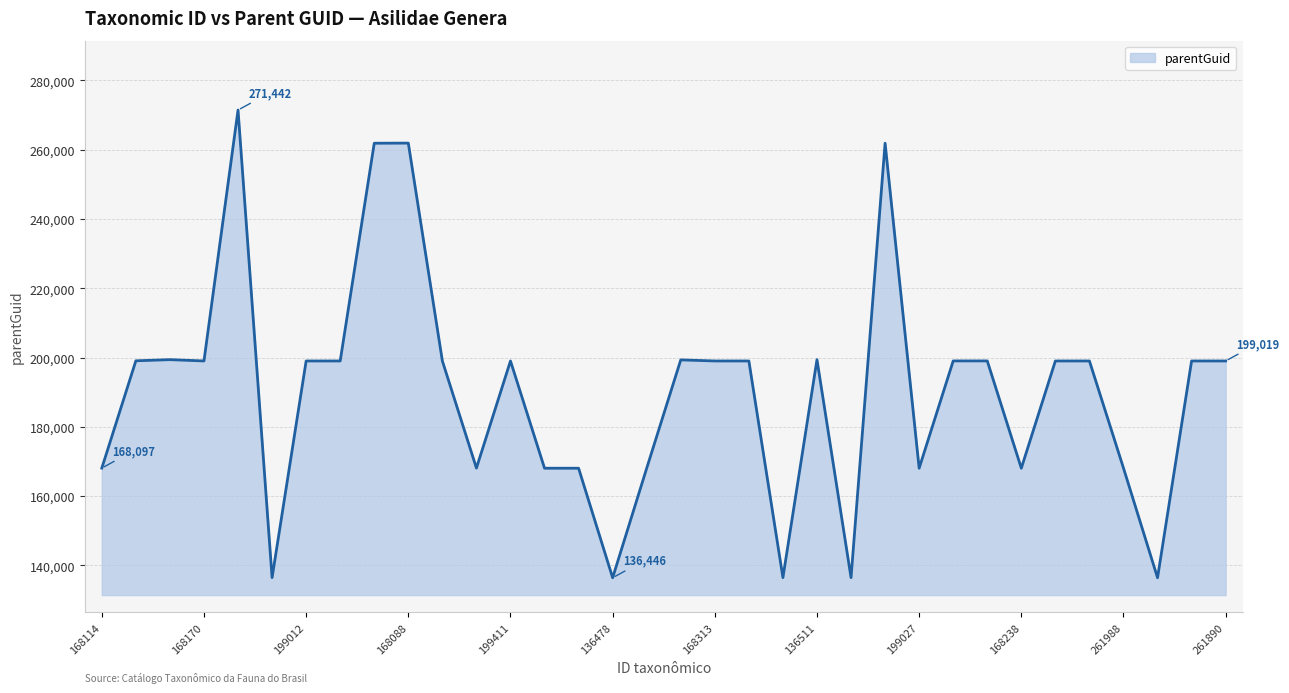

How many values are below 199019?

13